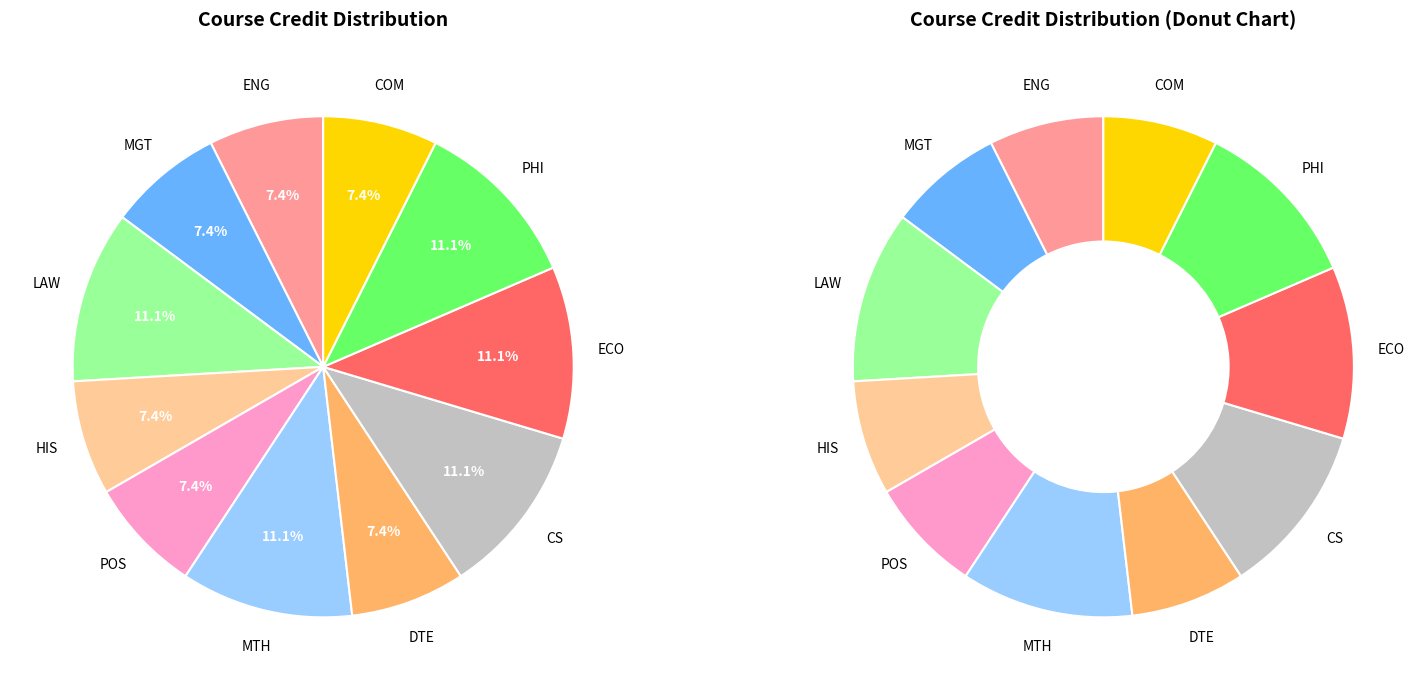

What is the largest slice in the pie chart?

LAW